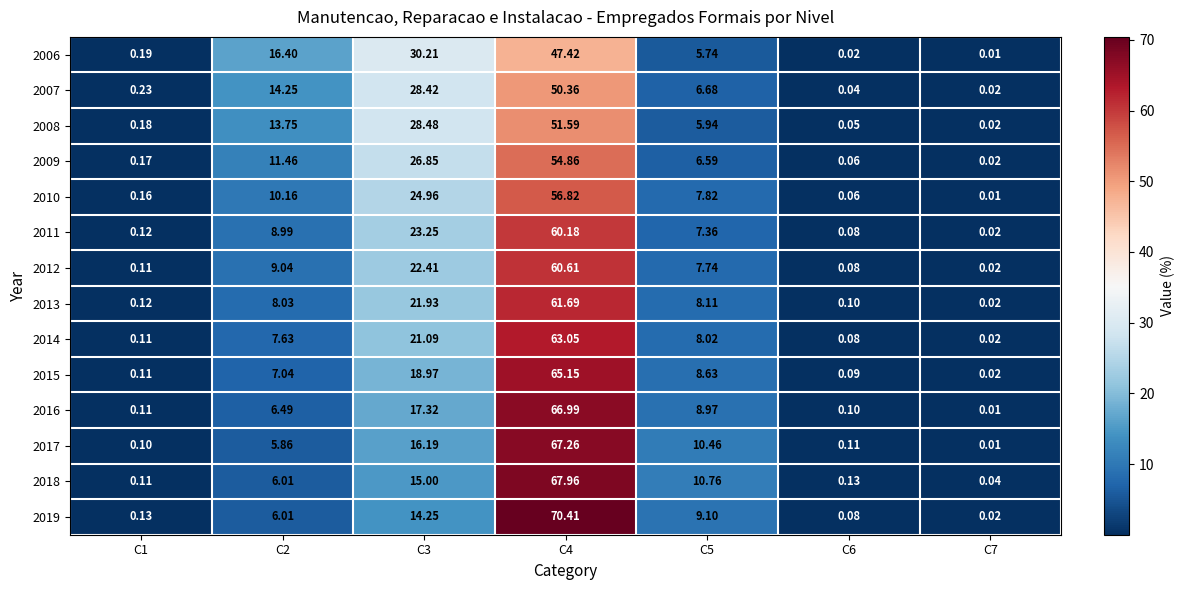

Is the value of 2016 at C1 greater than the value of 2014 at C2?

No